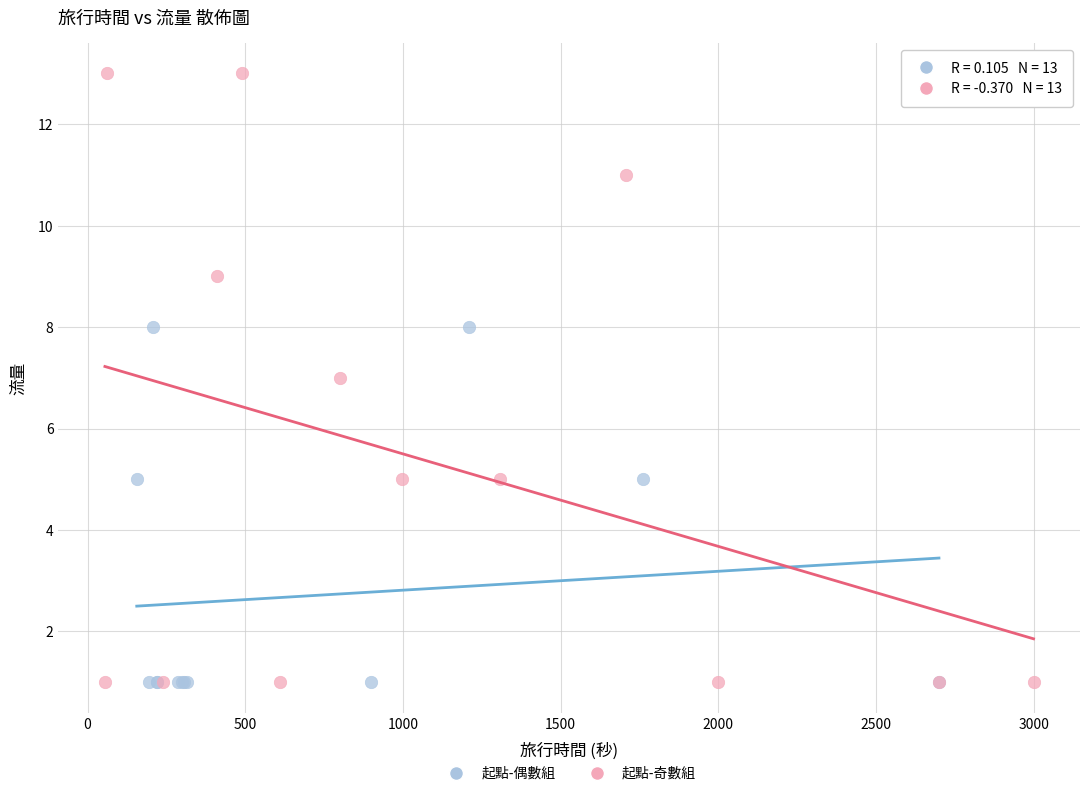

What are all the series names shown in the legend?

起點-偶數組, 起點-奇數組